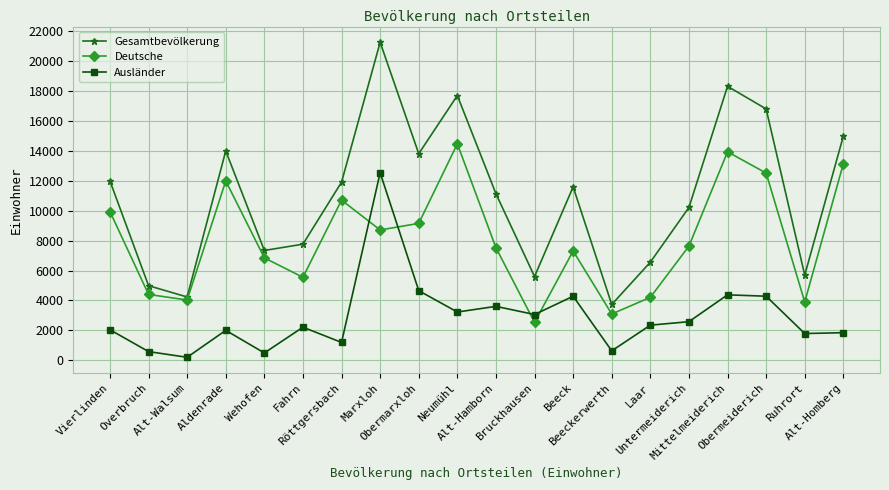

Rank the series by their average value, from lowest to highest.

Ausländer, Deutsche, Gesamtbevölkerung